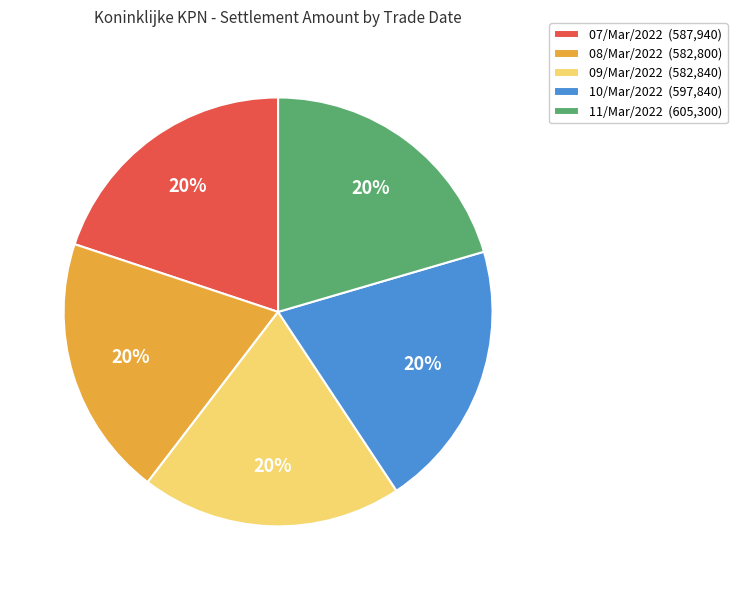

To the nearest percent, what is the combined percentage of 07/Mar/2022 (587,940) and 10/Mar/2022 (597,840)?

40%